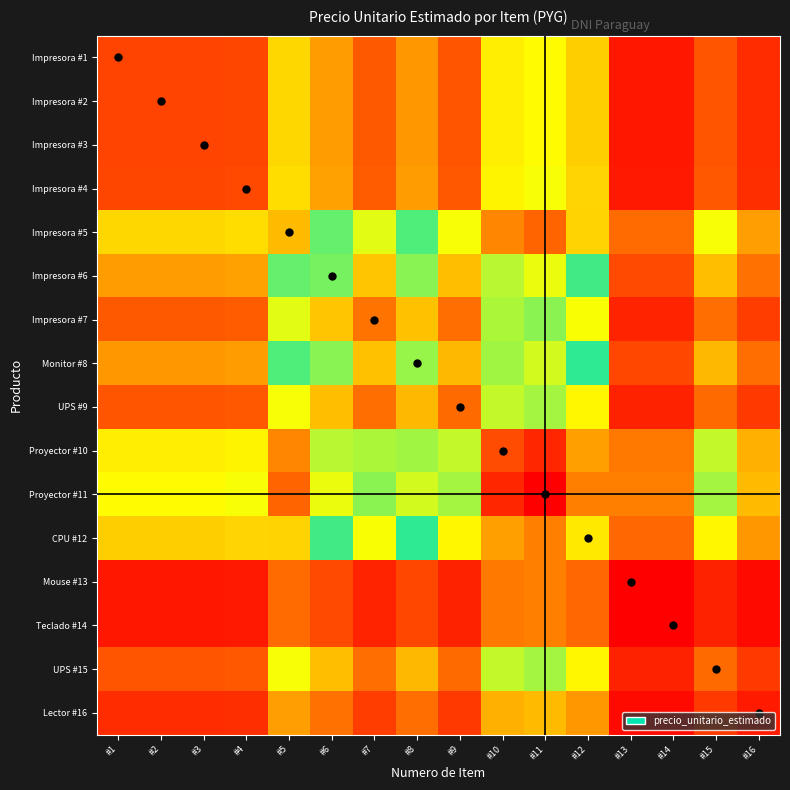

At which category is the sum across all series the highest?

#11